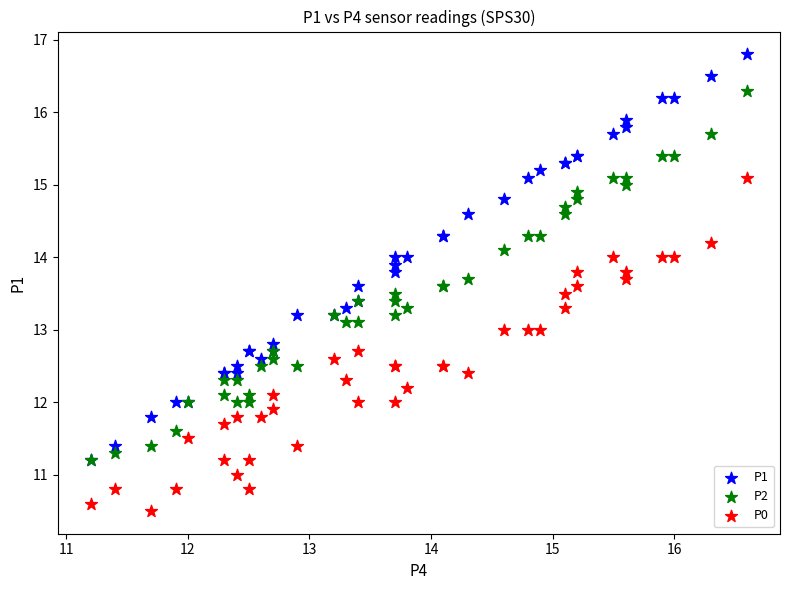

Which series has the widest spread of Y values?

P1